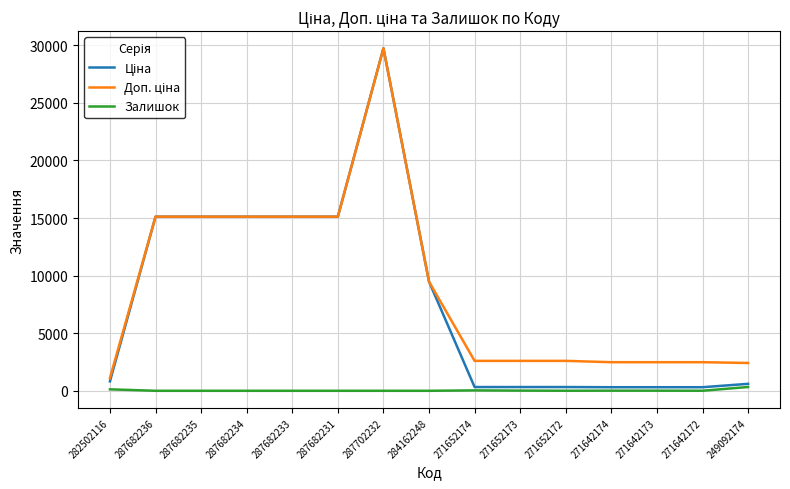

At which category is the sum across all series the highest?

287702232